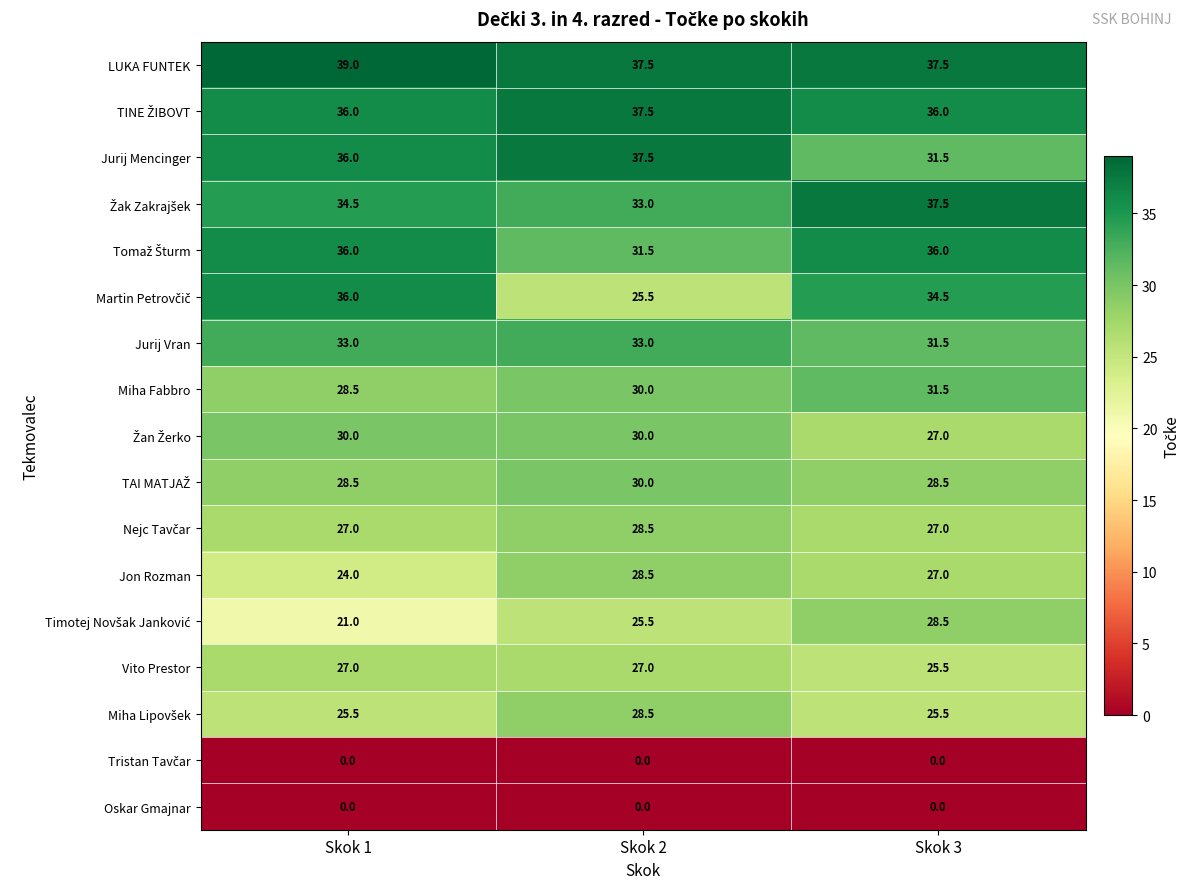

At which category is the sum across all series the highest?

Skok 3